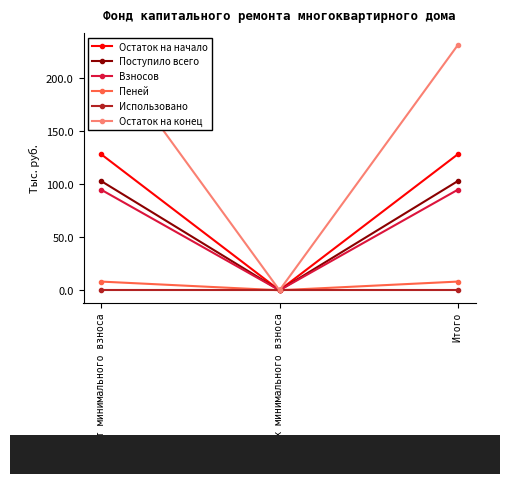

What are all the series names shown in the legend?

Остаток на начало, Поступило всего, Взносов, Пеней, Использовано, Остаток на конец